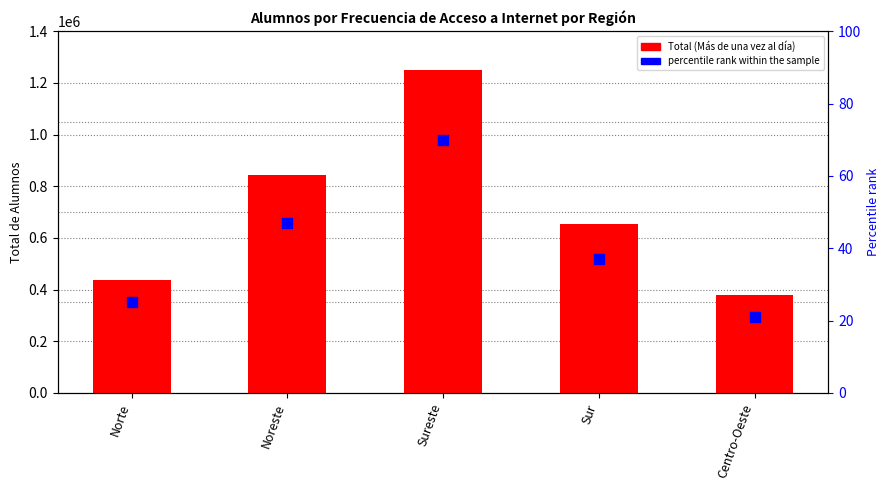

Which series has the widest spread of Y values?

Más de una vez al día